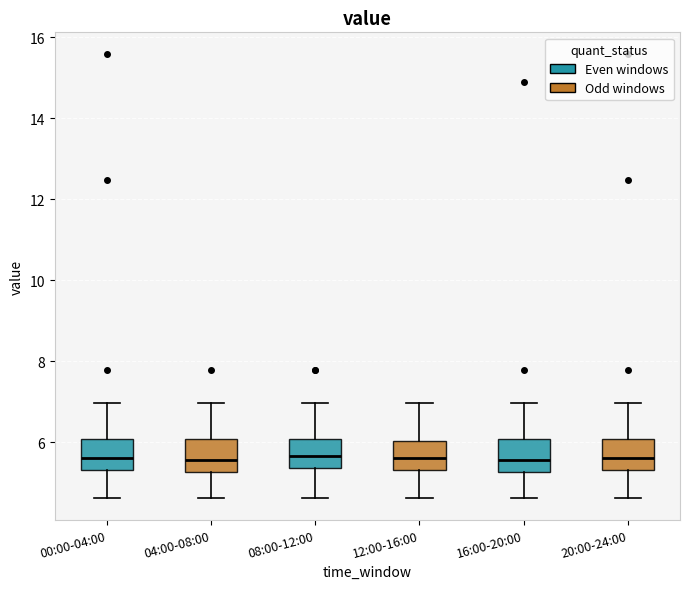

Reading left to right, transcribe this box plot: for each box, give where its median line is, the range the box spans, and where its two whiskers end, as read against the y-axis. The values are not printed on the chart, so give them approximately, as read against the axis.

00:00-04:00: median 5.6, box 5.4 to 6.0, whiskers 4.6 to 7.0
04:00-08:00: median 5.6, box 5.2 to 6.0, whiskers 4.6 to 7.0
08:00-12:00: median 5.6, box 5.4 to 6.0, whiskers 4.6 to 7.0
12:00-16:00: median 5.6, box 5.4 to 6.0, whiskers 4.6 to 7.0
16:00-20:00: median 5.6, box 5.2 to 6.0, whiskers 4.6 to 7.0
20:00-24:00: median 5.6, box 5.4 to 6.0, whiskers 4.6 to 7.0